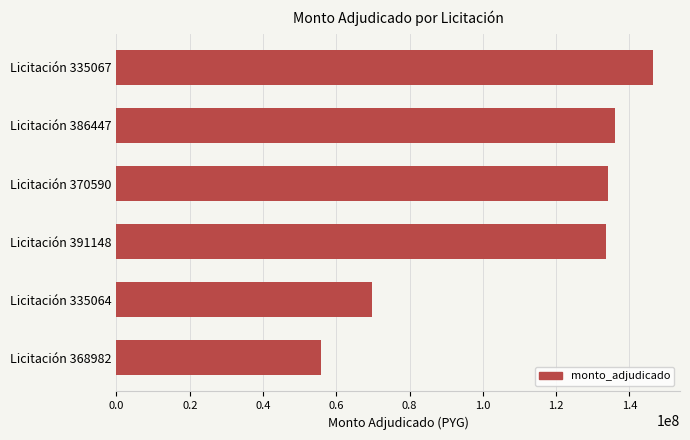

Is it true that the value at Licitación 370590 is 68492125?

False